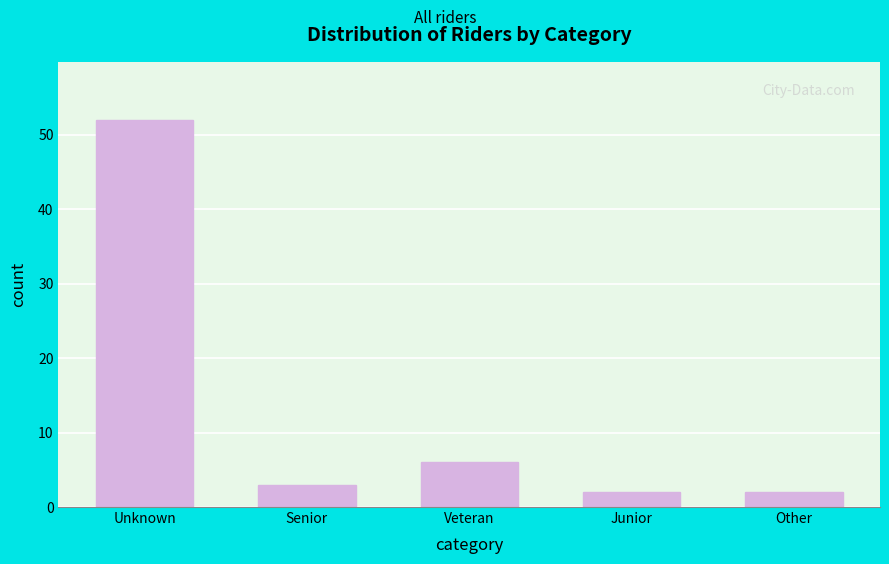

Reading right to left, transcribe all the data shown in this chart.

Other=2	Junior=2	Veteran=6	Senior=3	Unknown=52